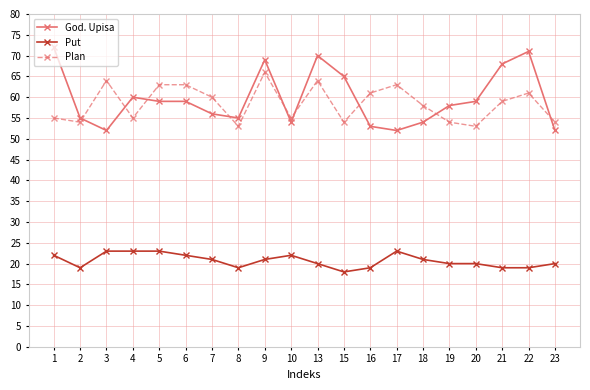

Does the chart have visible grid lines?

Yes